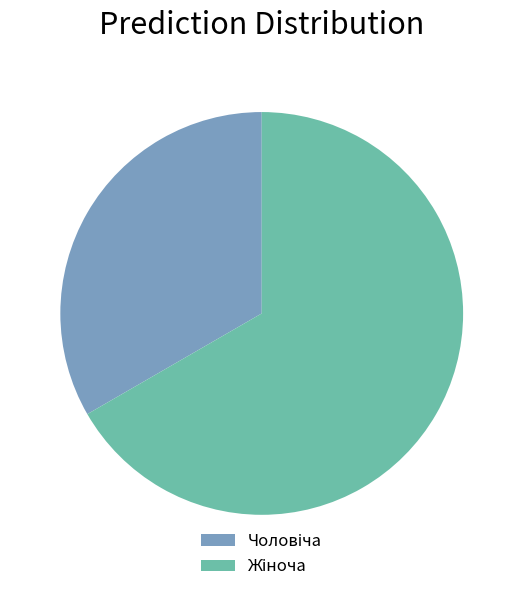

Does any single category account for the majority?

Yes